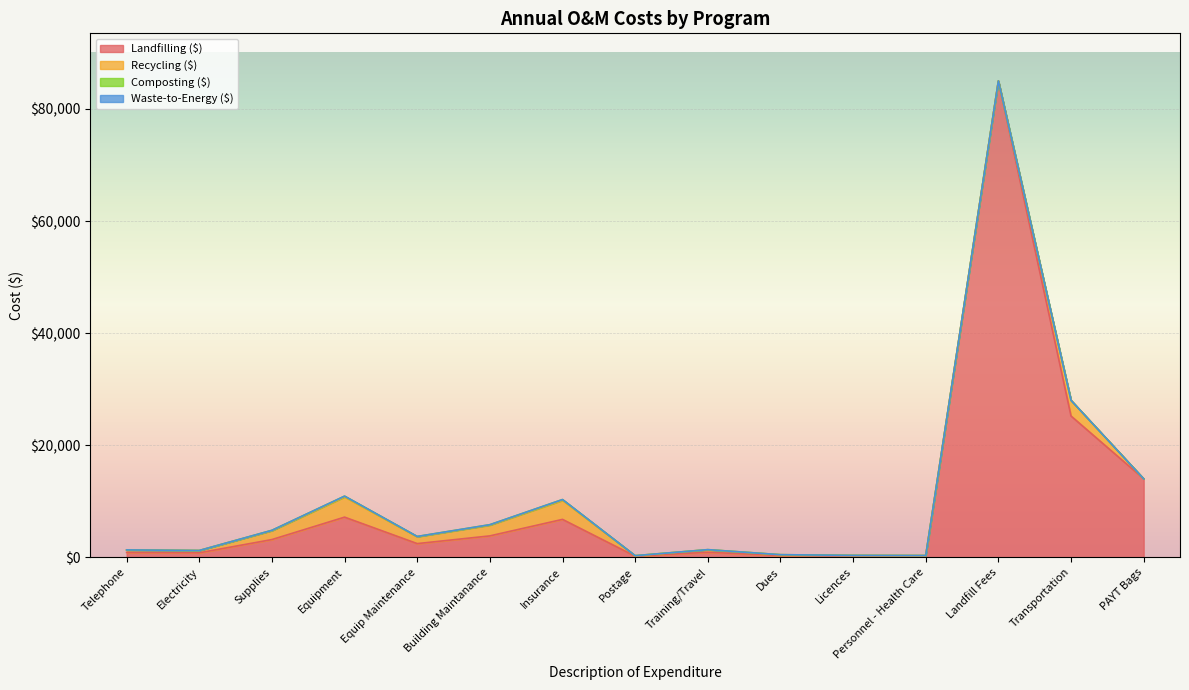

At which category is the sum across all series the highest?

Landfill Fees